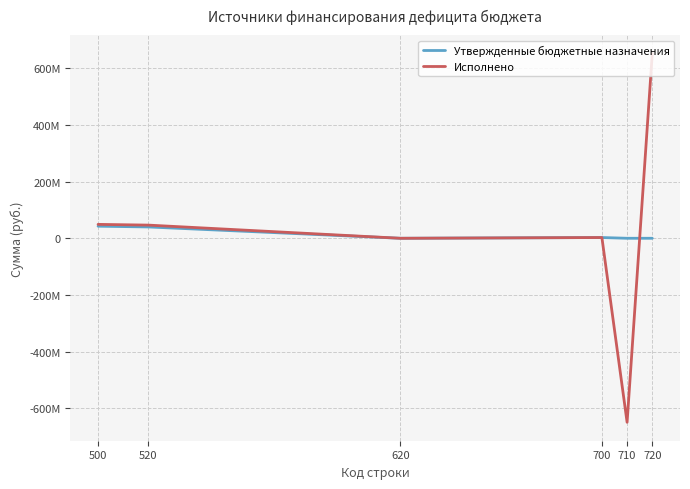

Does the chart have visible grid lines?

Yes